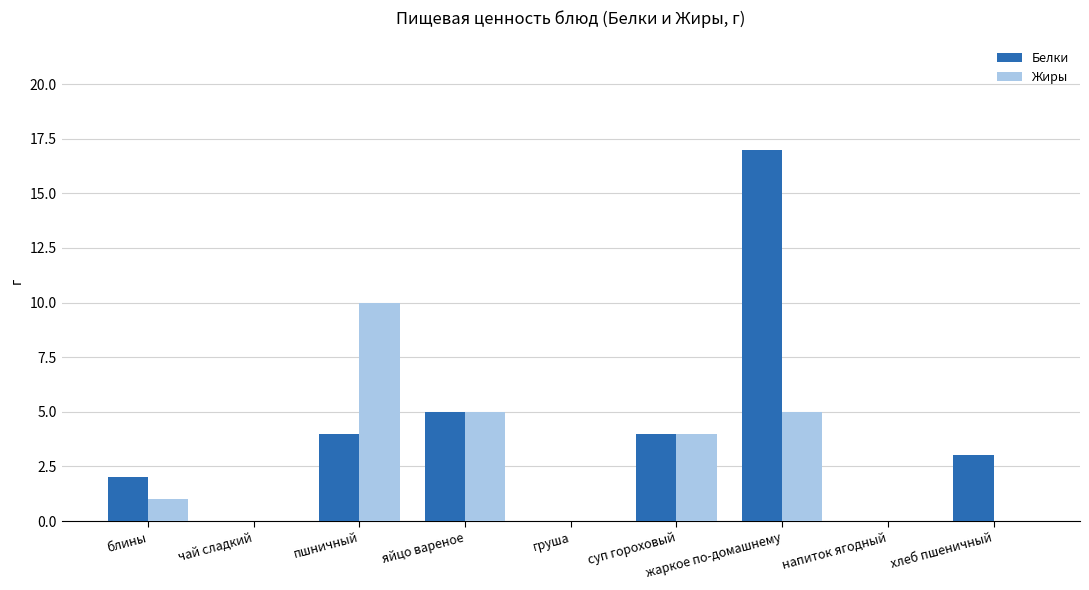

True or false: Белки has a value of -7 at напиток ягодный.

False